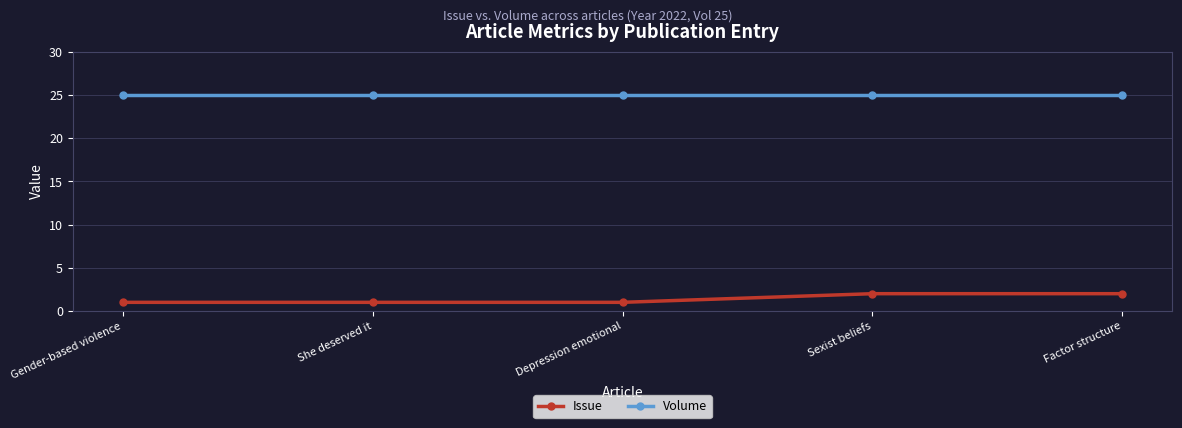

Between Gender-based violence and Factor structure, which series saw the biggest shift?

Issue